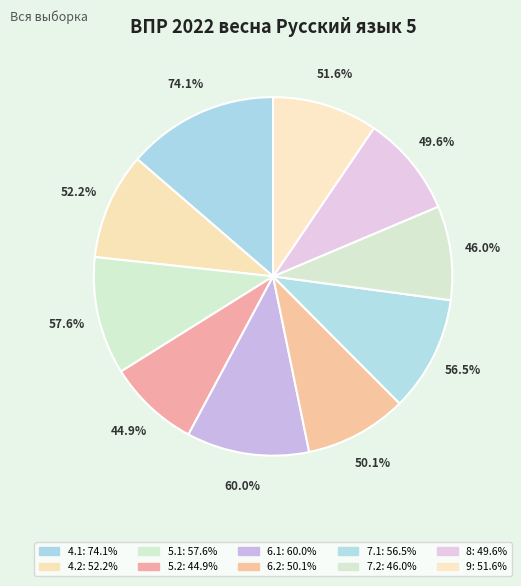

Is 8 the majority of the pie?

No